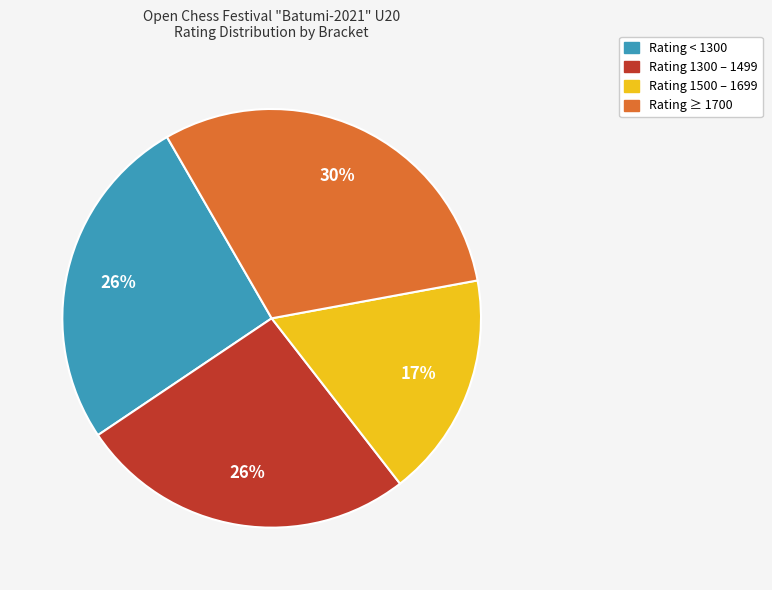

Is there a majority slice in this chart?

No